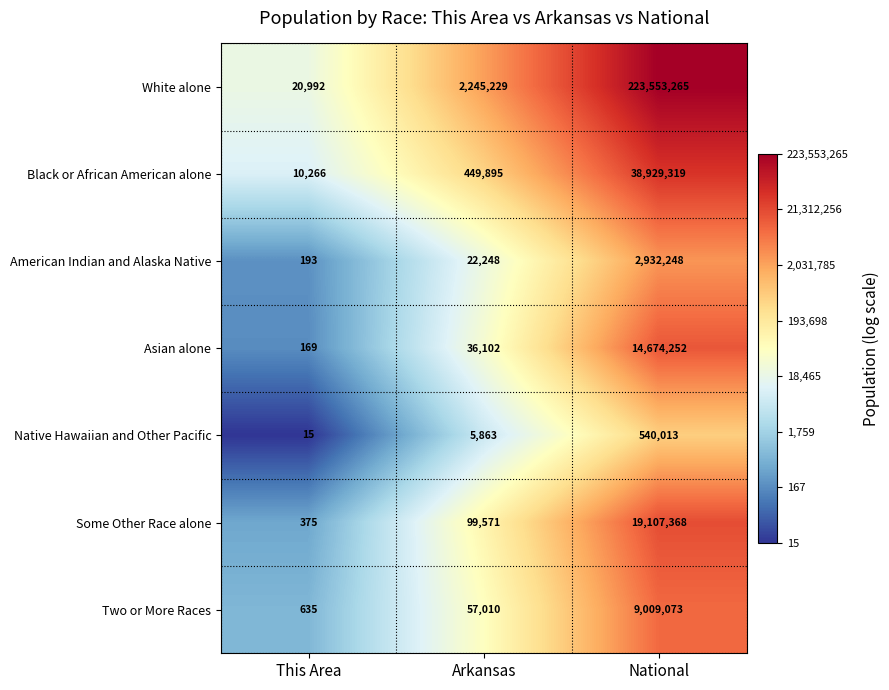

At which label is White alone closest to 111787128?

Arkansas